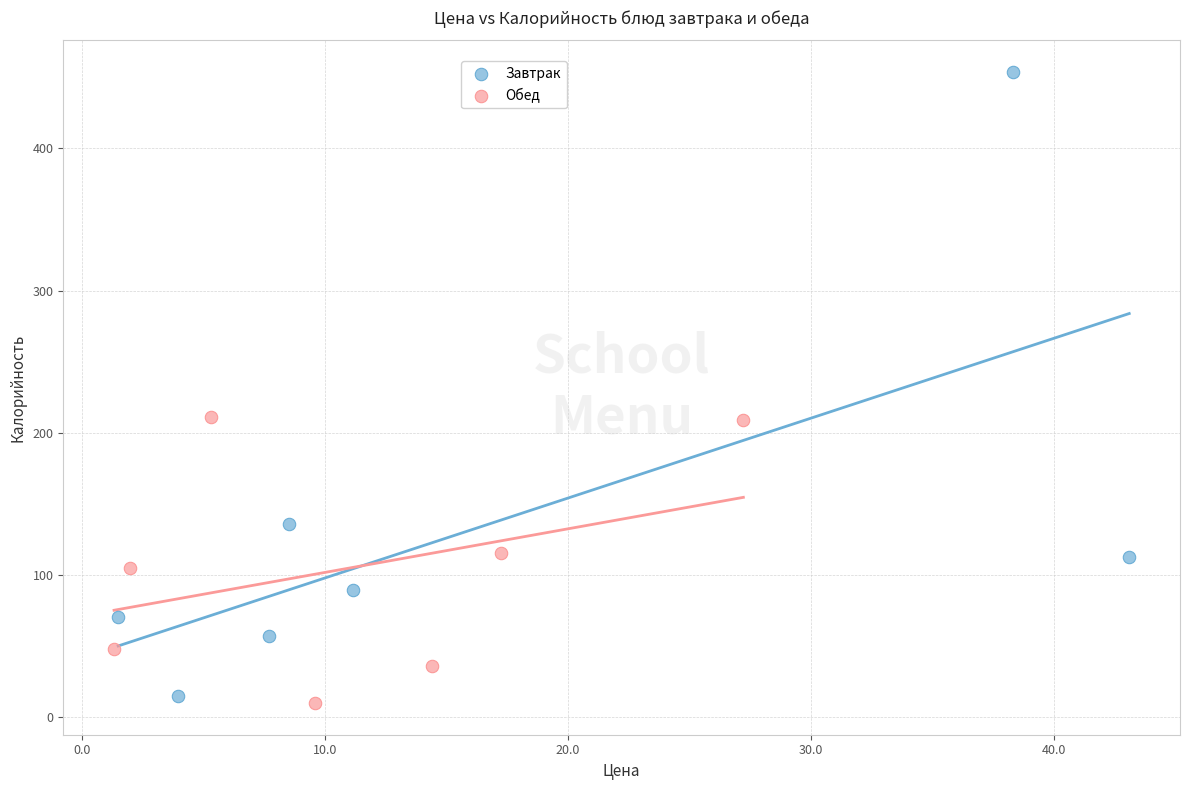

Which series has the widest spread of Y values?

Завтрак